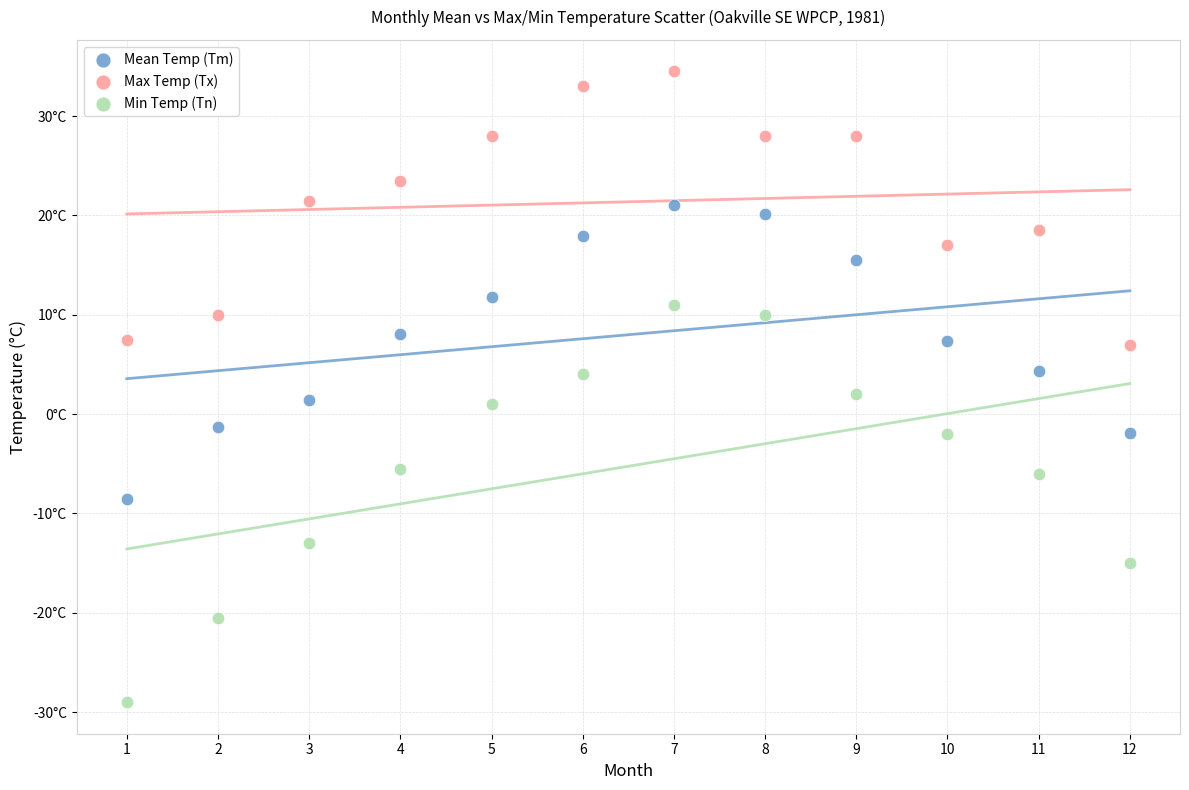

What are all the series names shown in the legend?

Mean Temp (Tm), Max Temp (Tx), Min Temp (Tn)